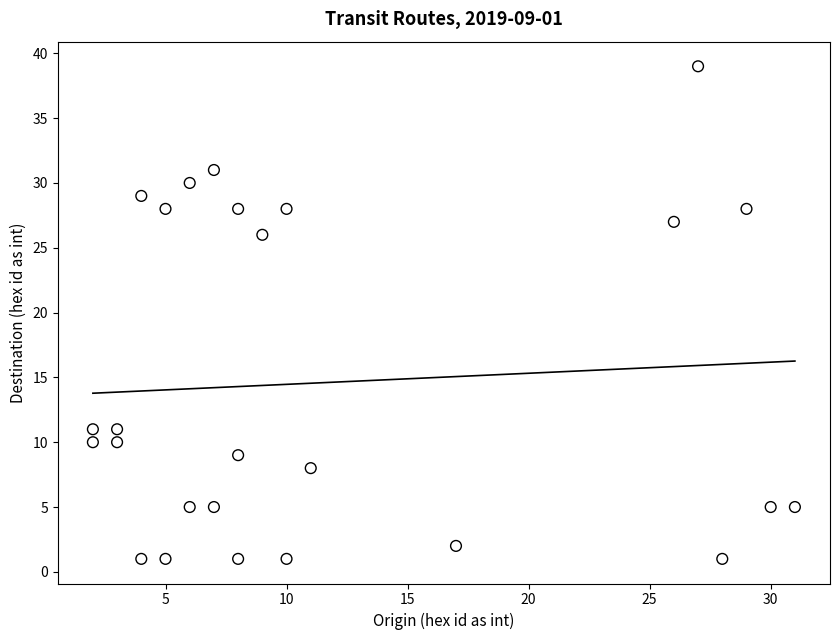

What is the range of Y values (max minus min)?

38